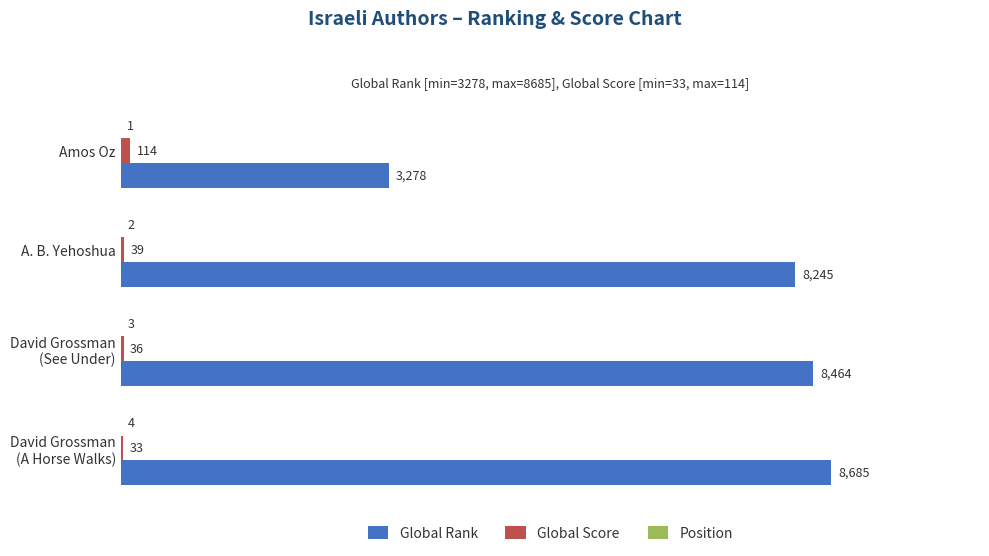

What is the total value across all series at A. B. Yehoshua?

8286